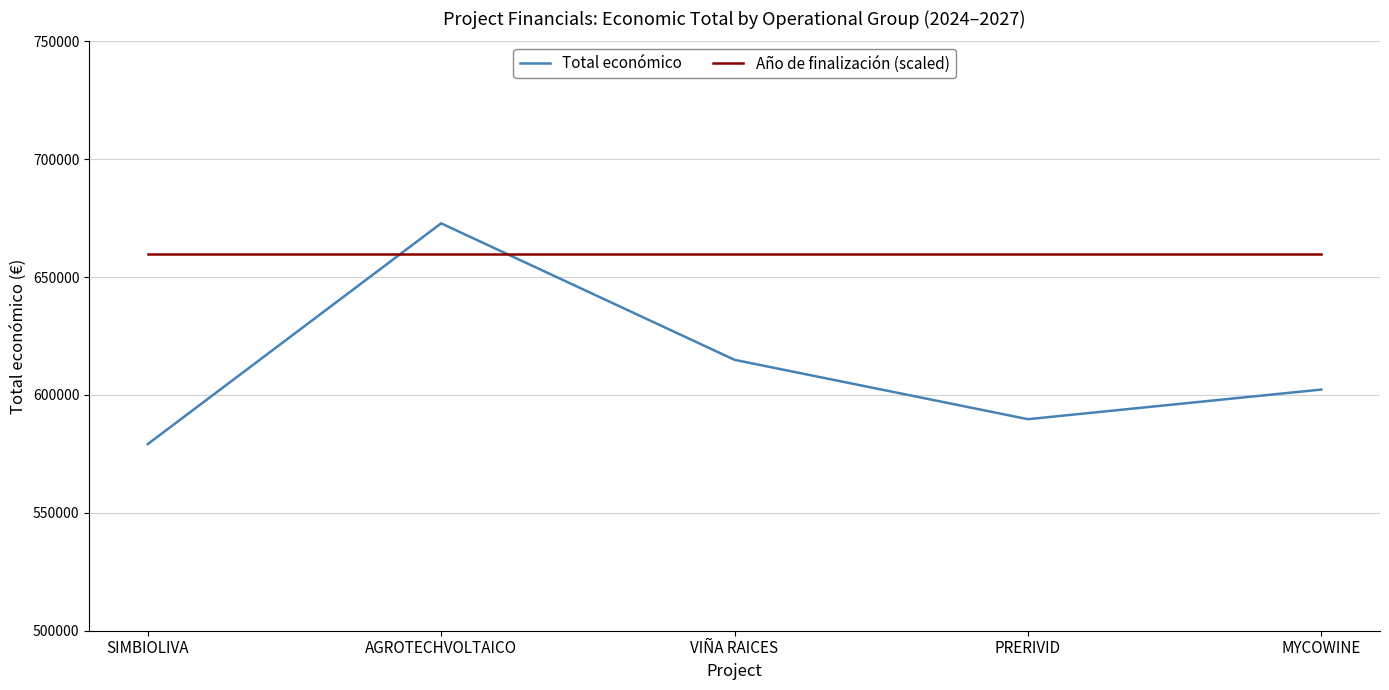

The Total económico series shows 579152.0 at SIMBIOLIVA. True or false?

True